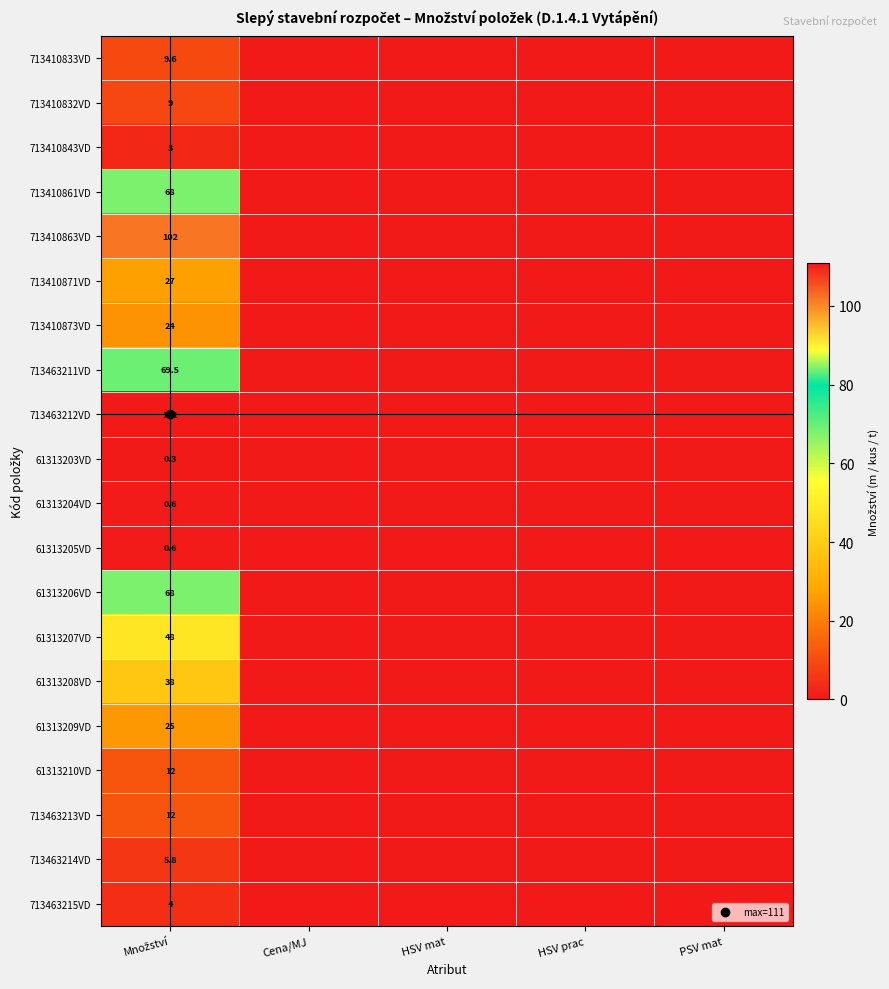

At how many categories does at least one series exceed 30?

1